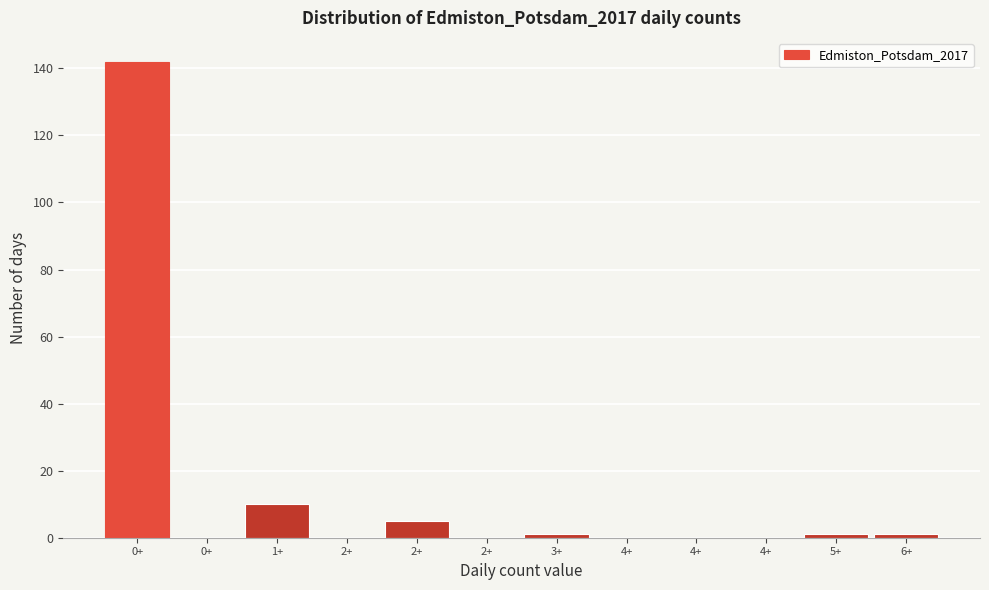

Count the number of categories in the chart.

12